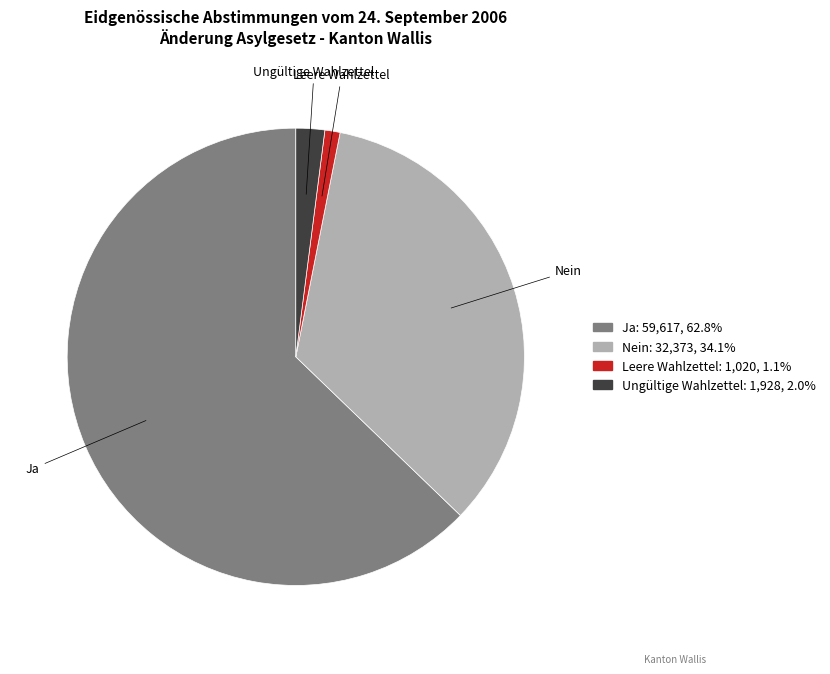

How many slices are in this pie chart?

4